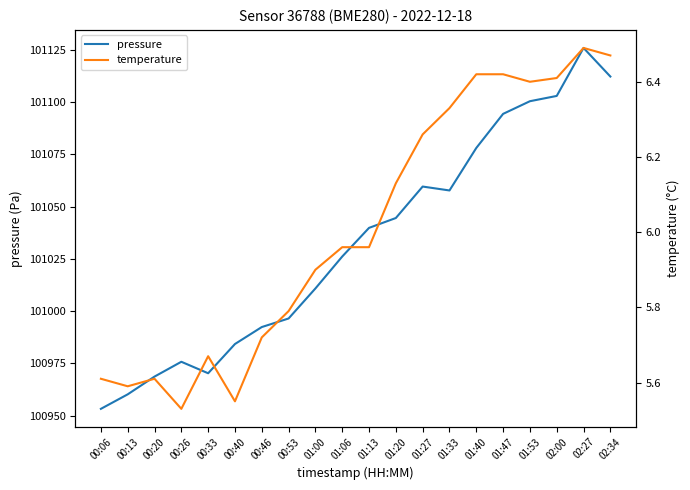

What is the label of the 8th point from the right?

01:27